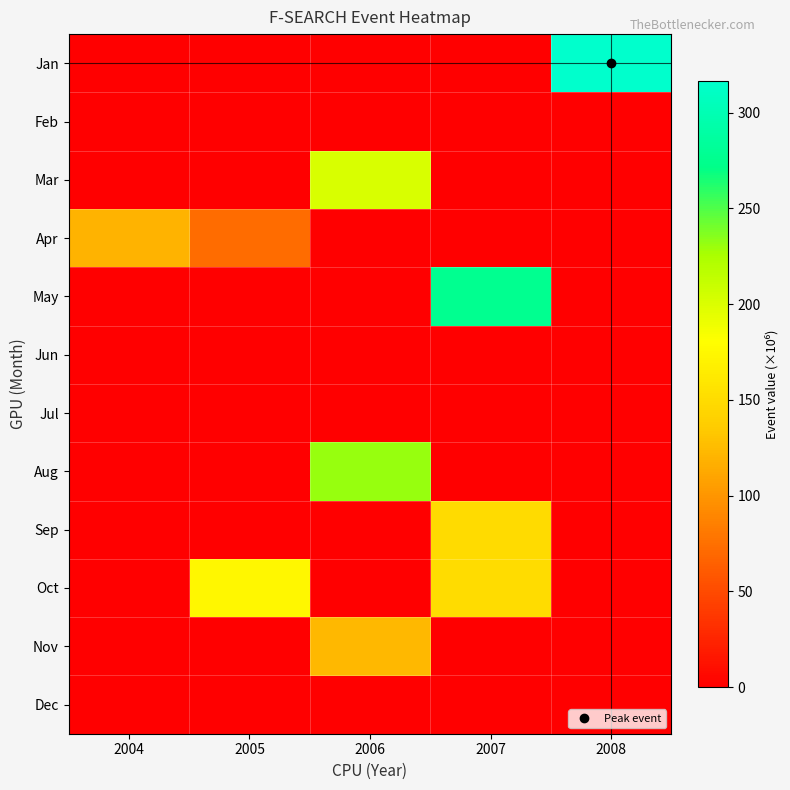

Reading left to right, extract all data points from this chart.

Jan: 2004=0.0	2005=0.0	2006=0.0	2007=0.0	2008=316.7
Feb: 2004=0.0	2005=0.0	2006=0.0	2007=0.0	2008=0.0
Mar: 2004=0.0	2005=0.0	2006=200.6	2007=0.0	2008=0.0
Apr: 2004=119.3	2005=72.5	2006=0.0	2007=0.0	2008=0.0
May: 2004=0.0	2005=0.0	2006=0.0	2007=276.8	2008=0.0
Jun: 2004=0.0	2005=0.0	2006=0.0	2007=0.0	2008=0.0
Jul: 2004=0.0	2005=0.0	2006=0.0	2007=0.0	2008=0.0
Aug: 2004=0.0	2005=0.0	2006=230.8	2007=0.0	2008=0.0
Sep: 2004=0.0	2005=0.0	2006=0.0	2007=148.6	2008=0.0
Oct: 2004=0.0	2005=173.9	2006=0.0	2007=150.2	2008=0.0
Nov: 2004=0.0	2005=0.0	2006=122.9	2007=0.0	2008=0.0
Dec: 2004=0.0	2005=0.0	2006=0.0	2007=0.0	2008=0.0